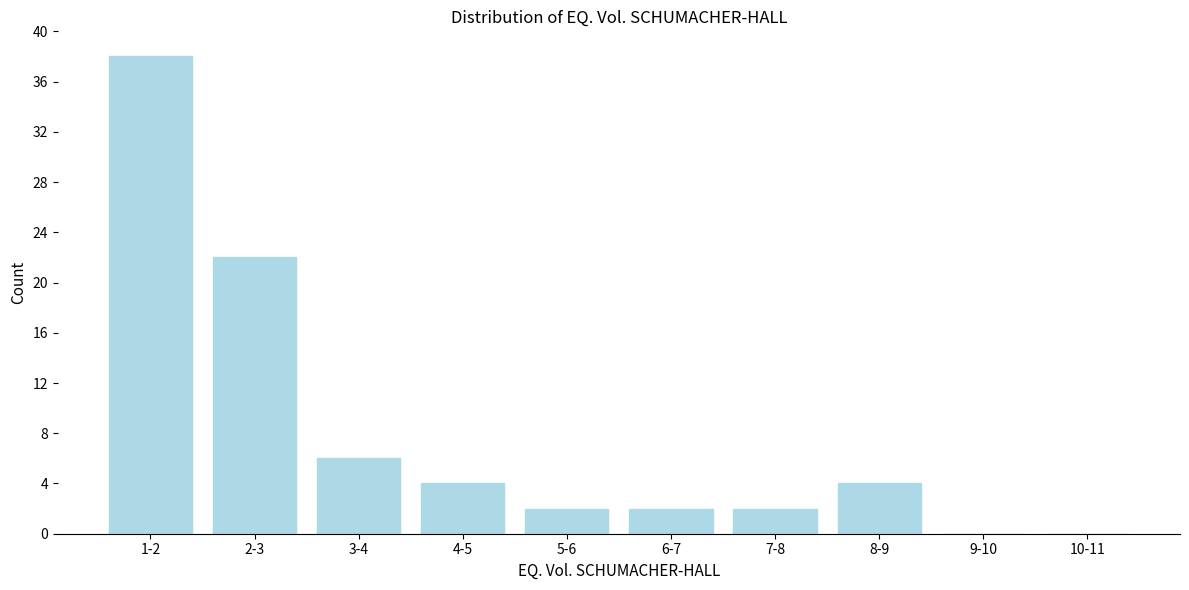

Reading right to left, list all the values displayed in this chart.

10-11=0	9-10=0	8-9=4	7-8=2	6-7=2	5-6=2	4-5=4	3-4=6	2-3=22	1-2=38